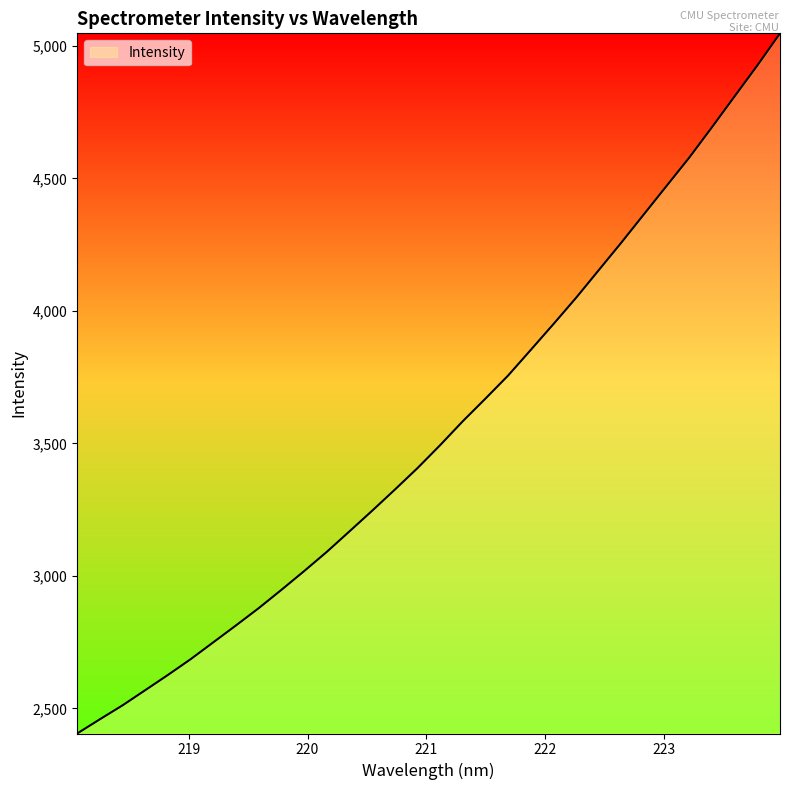

What is the smallest value displayed?

2405.3